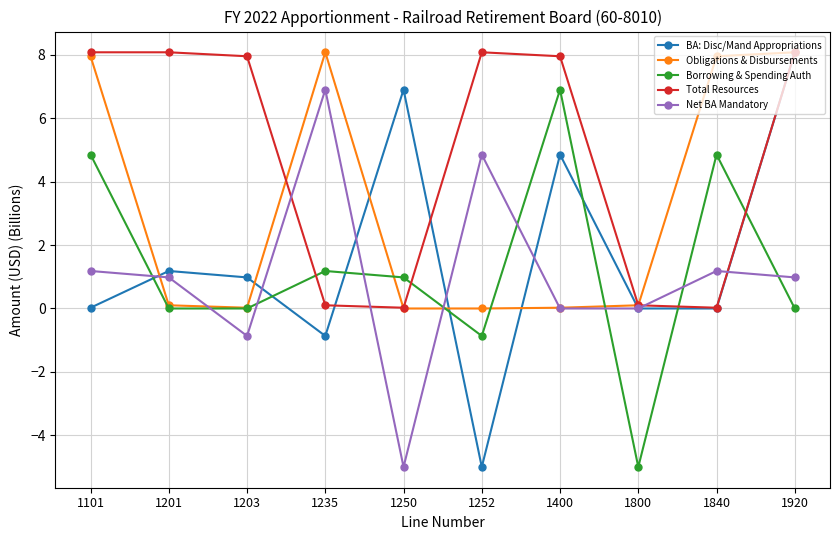

True or false: Total Resources has more than 2 interior local peaks.

False